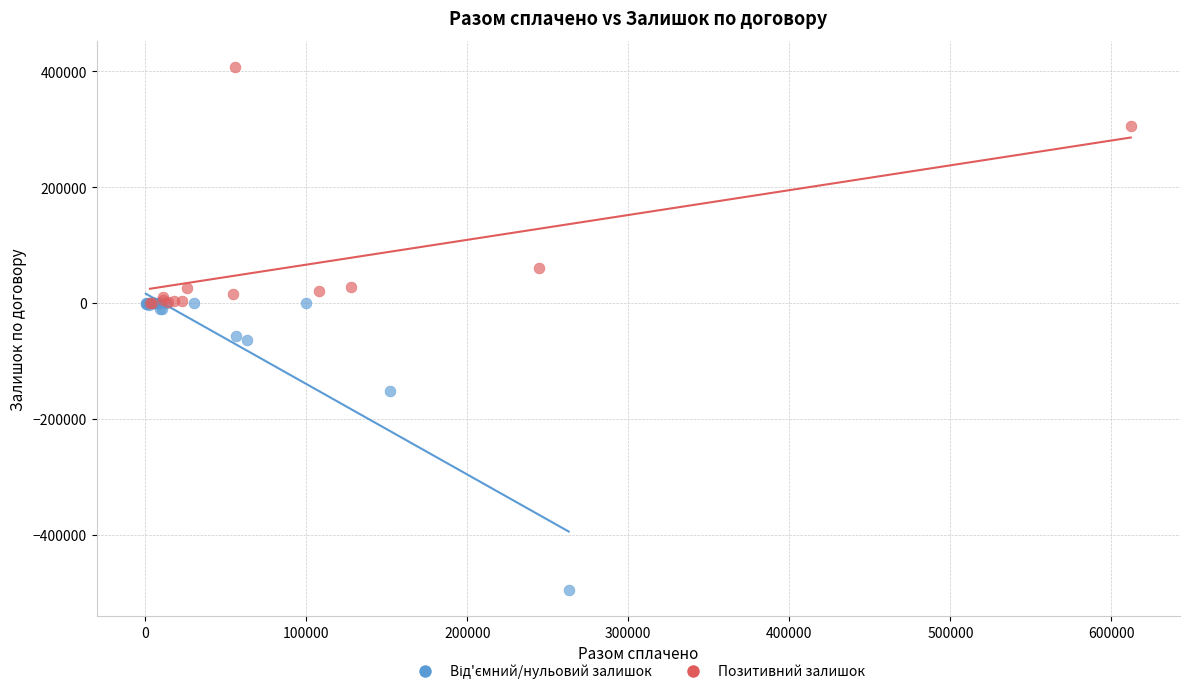

Which series reaches the maximum Y coordinate?

Позитивний залишок